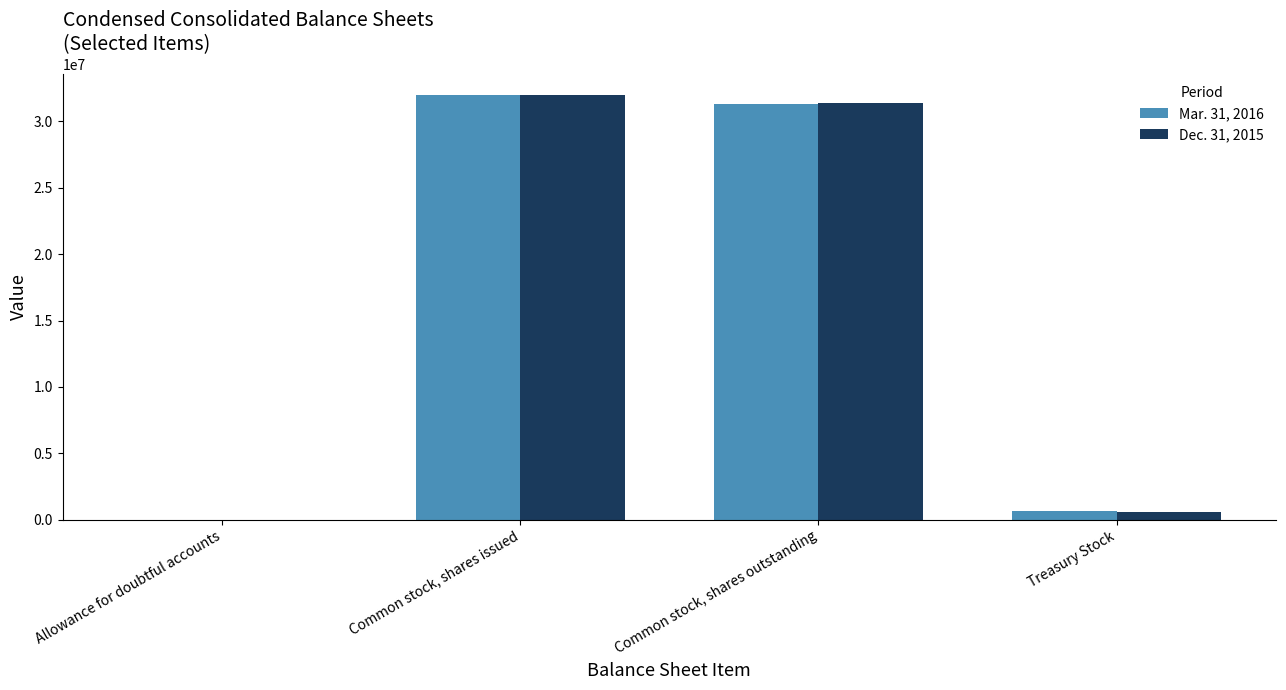

True or false: Mar. 31, 2016 has a value of 18754536 at Common stock, shares issued.

False